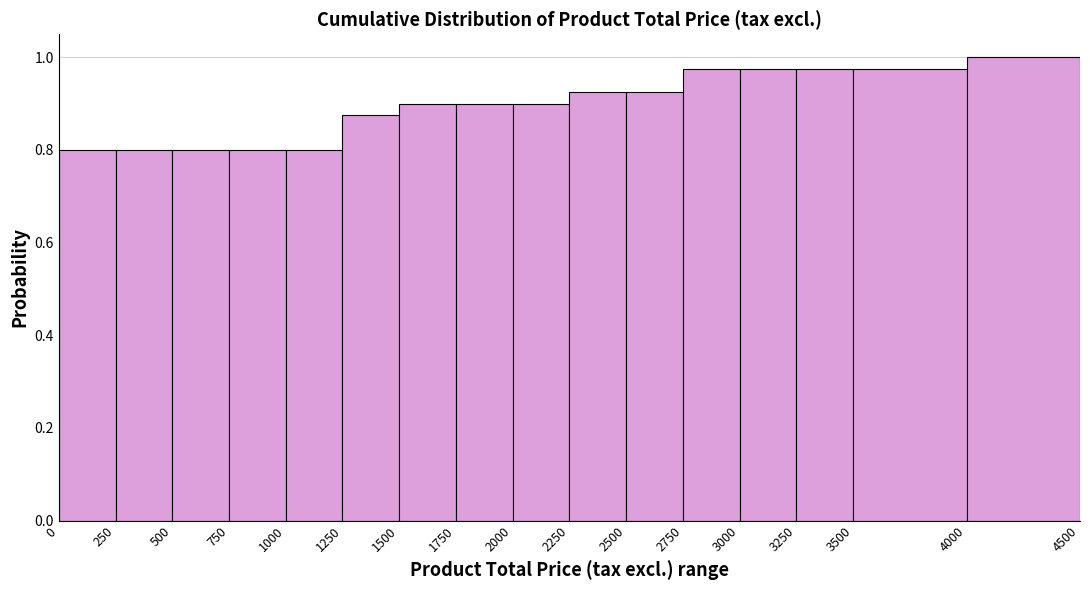

Which range on the x-axis has the tallest bar?

4000 to 4500